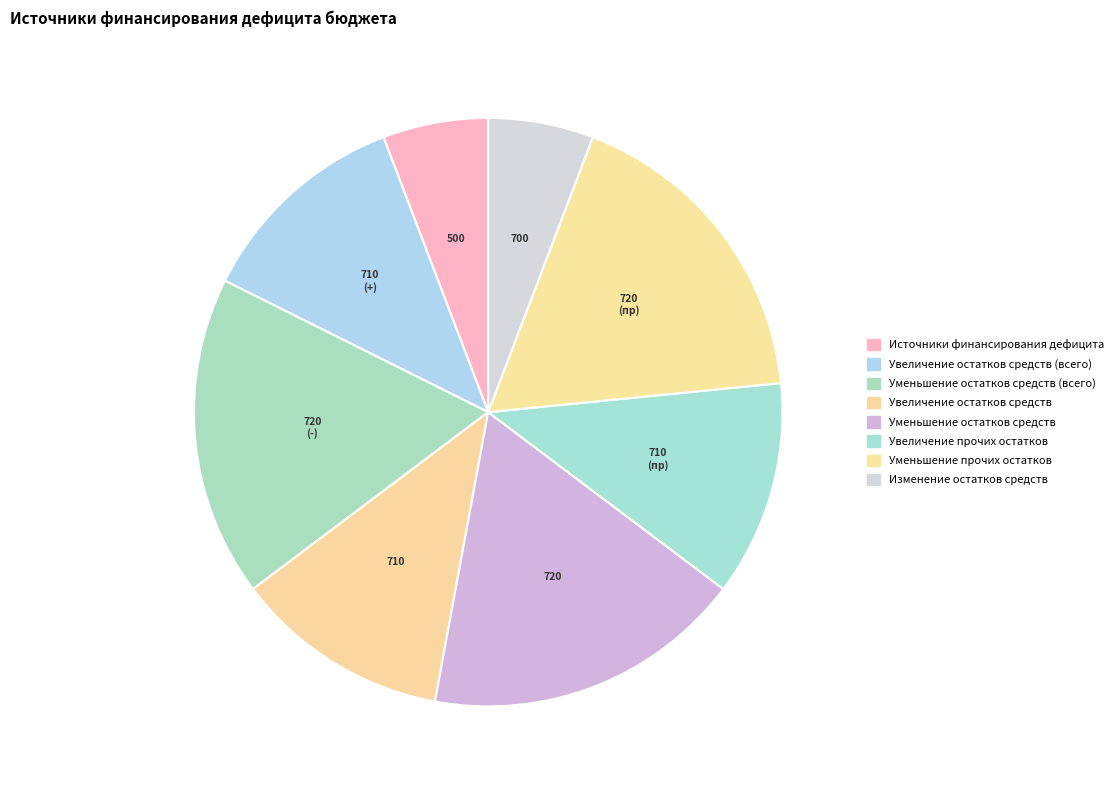

How many segments does this pie chart have?

8